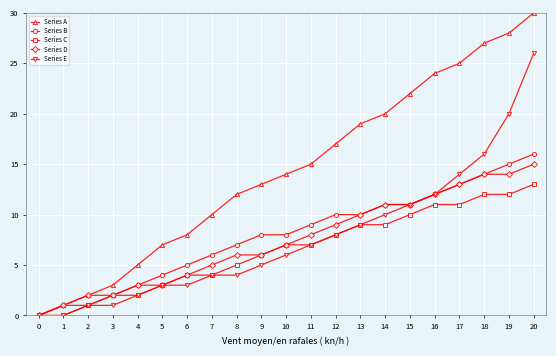

Read the Series D value at 1.

1